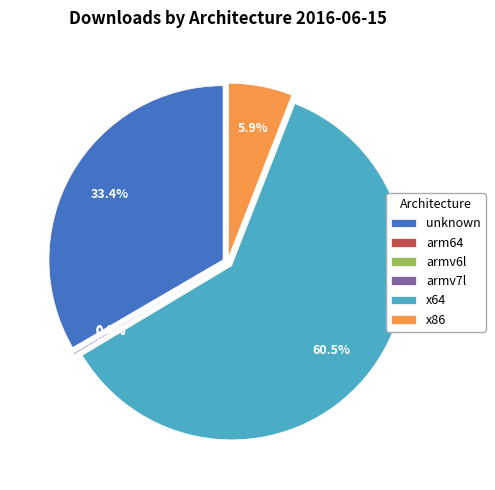

Which slice represents more than half of the pie?

x64